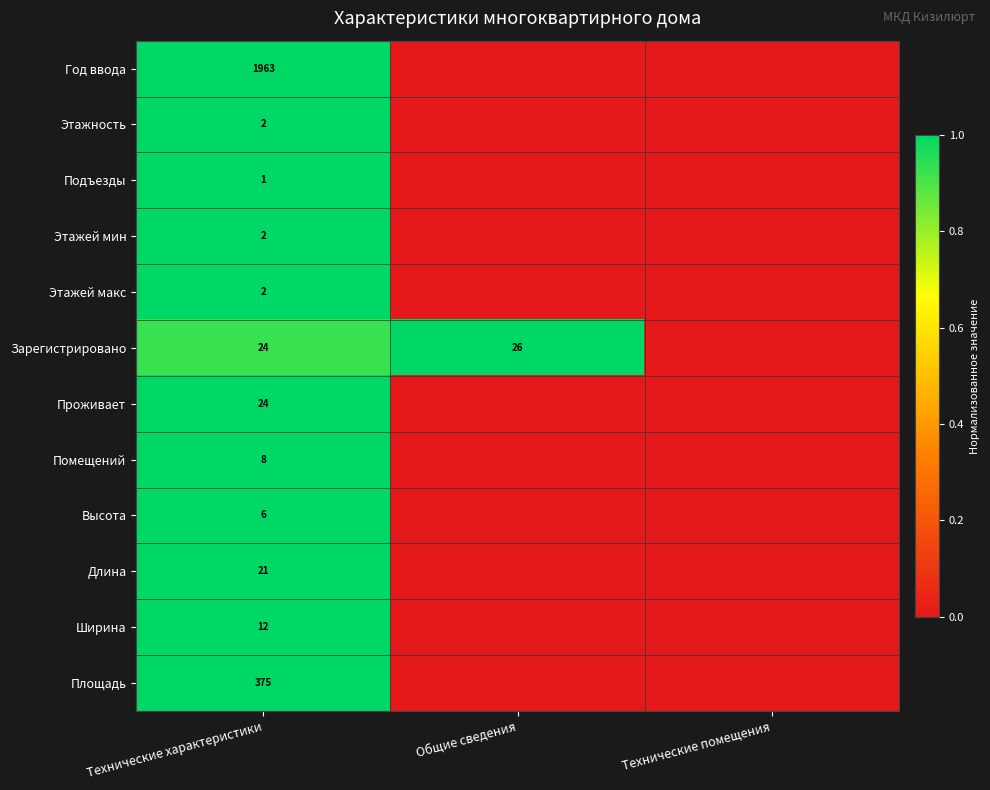

What is the spread (max minus min) of values at Технические характеристики?

1962